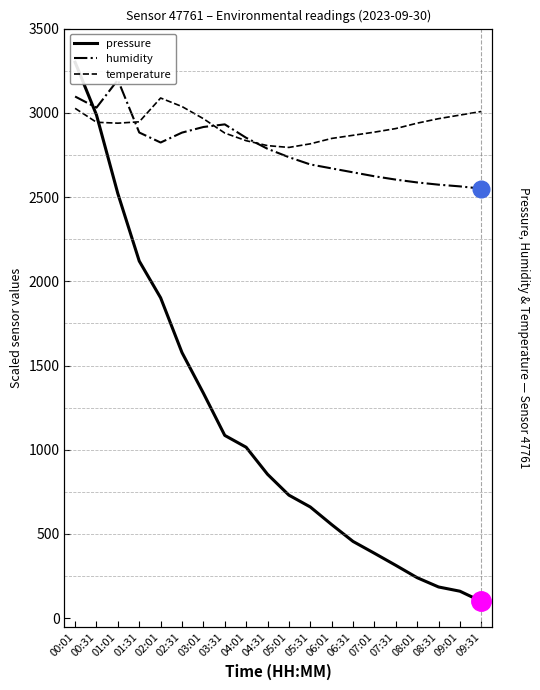

What is the sum of all temperature values?

58482.7